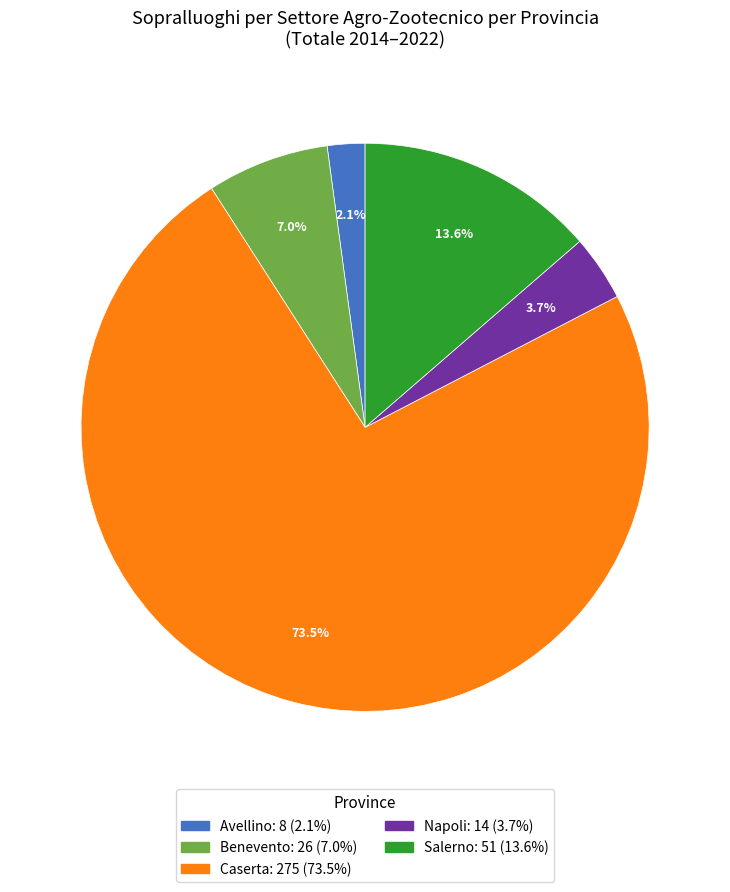

What percentage is the Avellino slice, to the nearest percent?

2%